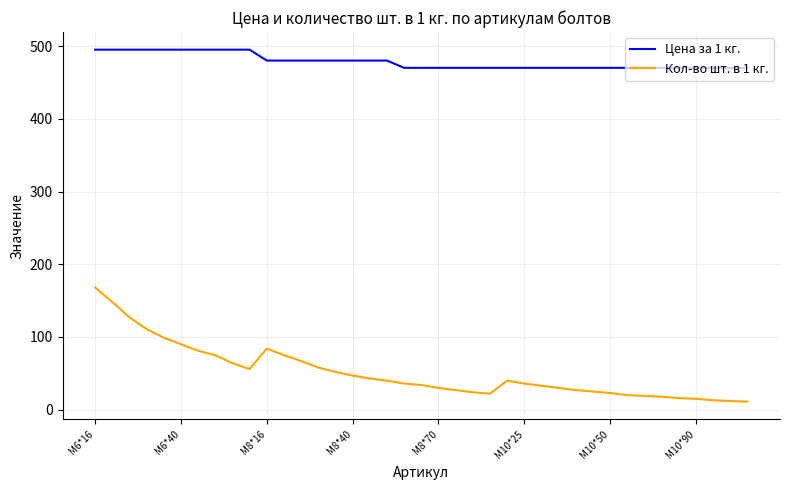

What is the lowest value of the Цена за 1 кг. series?

470